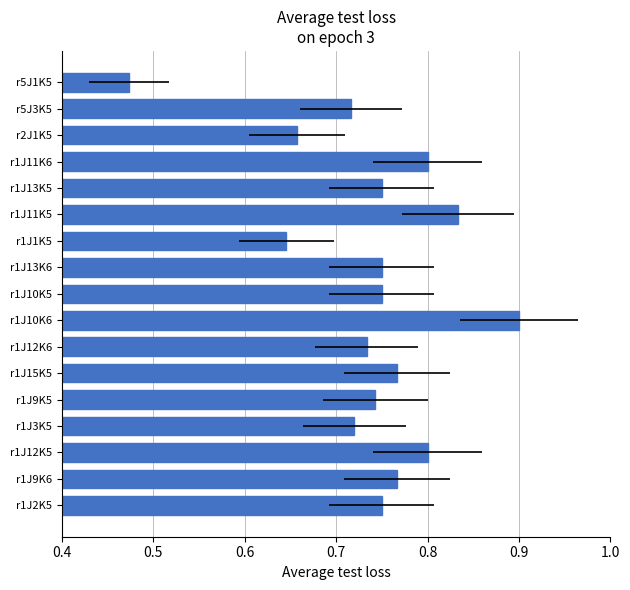

Reading left to right, what are all the values shown in this chart?

0.8	0.8	0.8	0.7	0.7	0.8	0.7	0.9	0.8	0.8	0.6	0.8	0.8	0.8	0.7	0.7	0.5